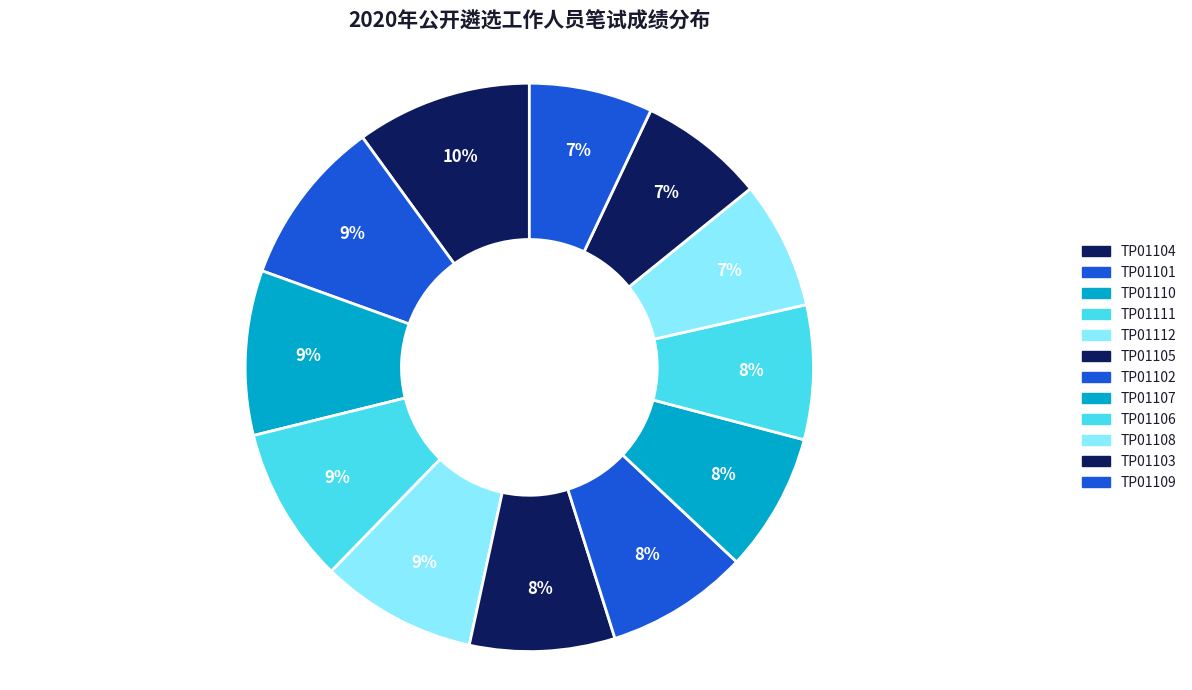

Approximately how many times larger is the value at TP01103 compared to TP01109?

1.0